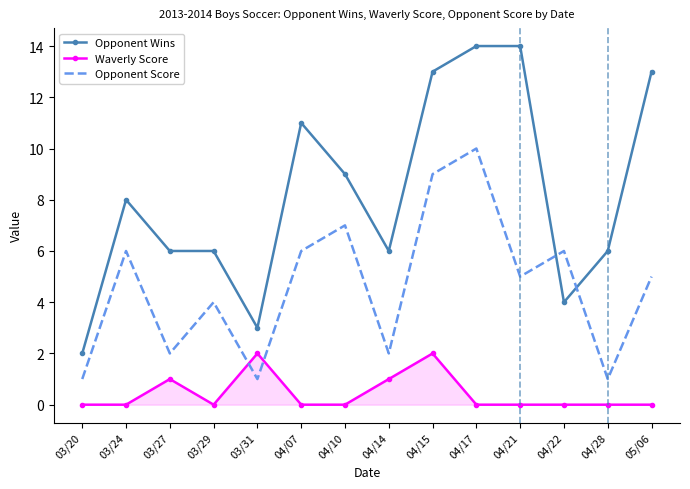

Count the Opponent Score values in the range 2 to 6.

8